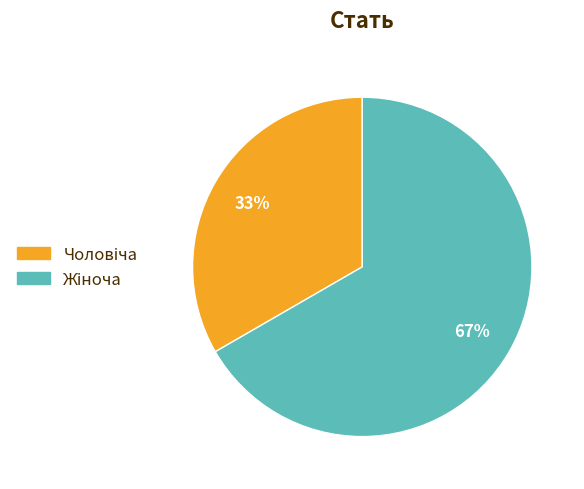

To the nearest percent, what is the average slice percentage?

50%